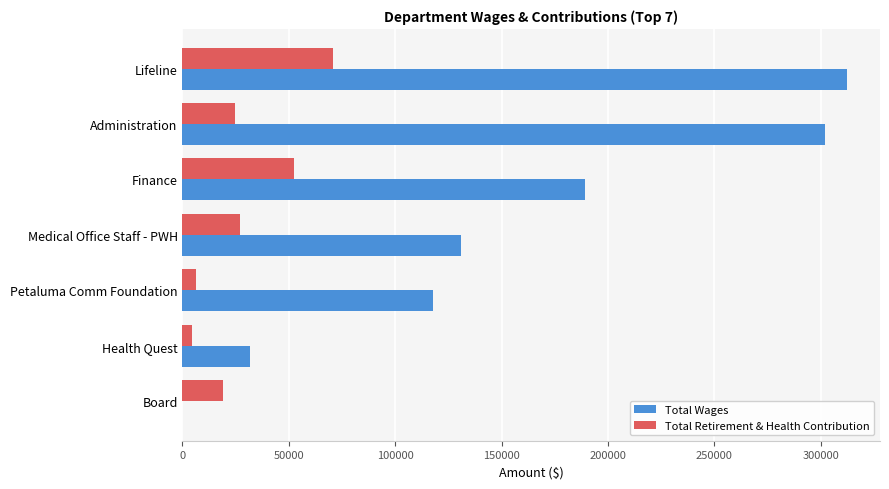

Which series has the largest range (max minus min)?

Total Wages